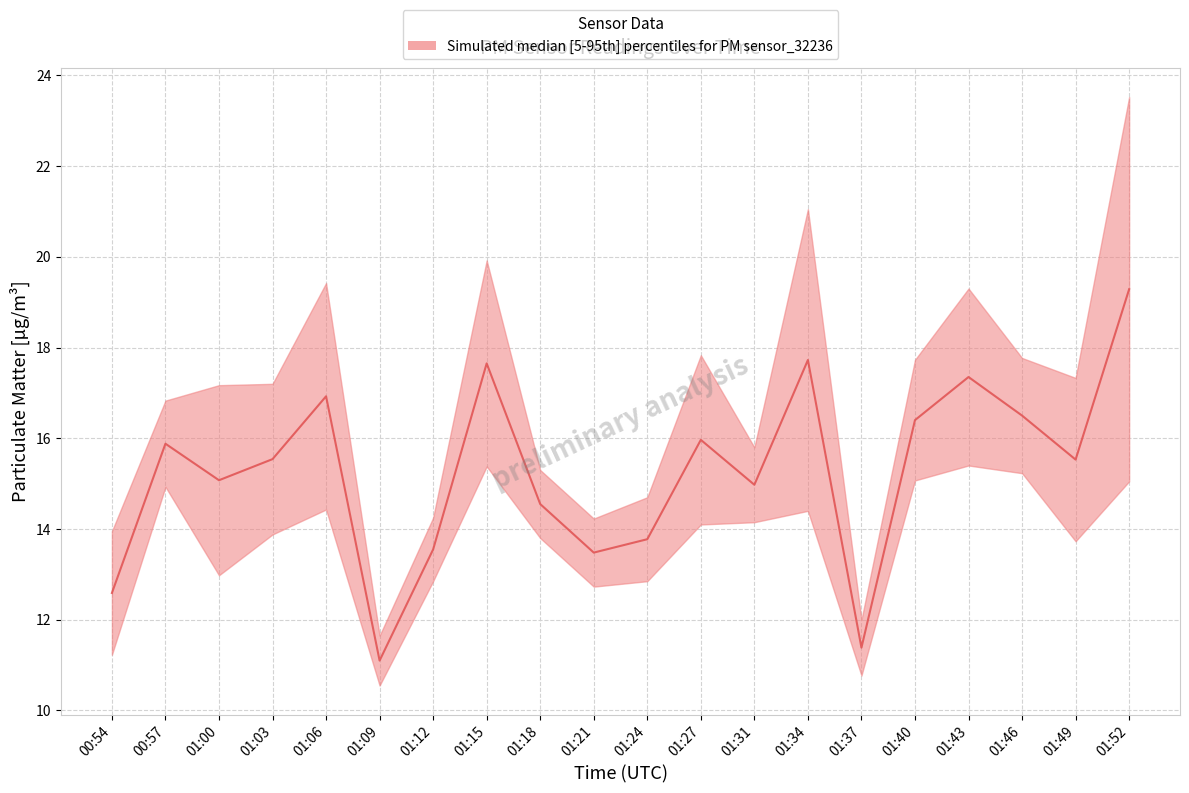

Rank the categories by value from highest to lowest.

01:52, 01:34, 01:15, 01:43, 01:06, 01:46, 01:40, 01:27, 00:57, 01:03, 01:49, 01:00, 01:31, 01:18, 01:24, 01:12, 01:21, 00:54, 01:37, 01:09